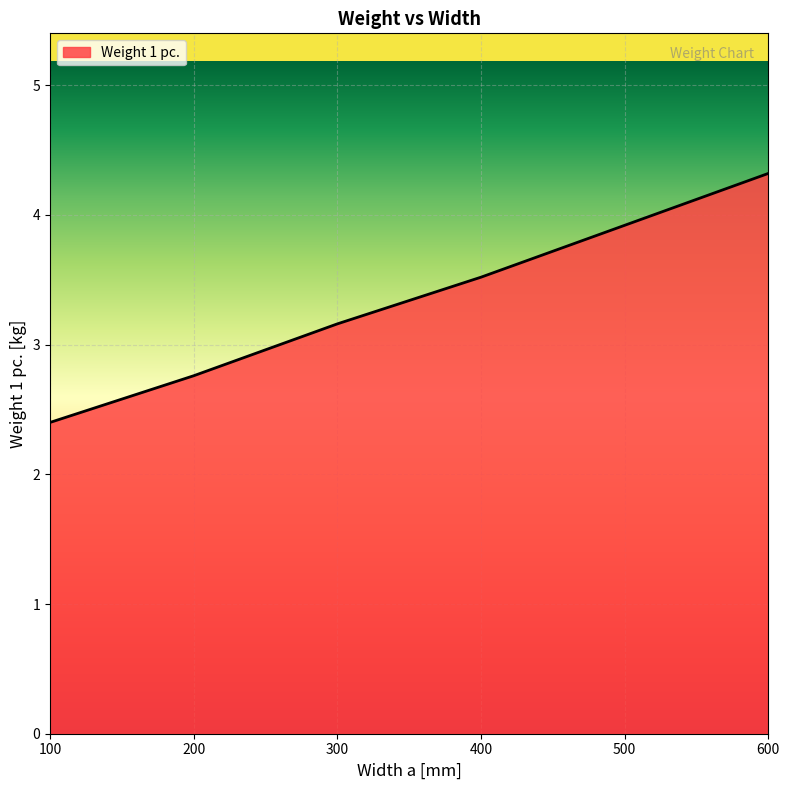

Is it true that the value at 600 is 4.3?

True